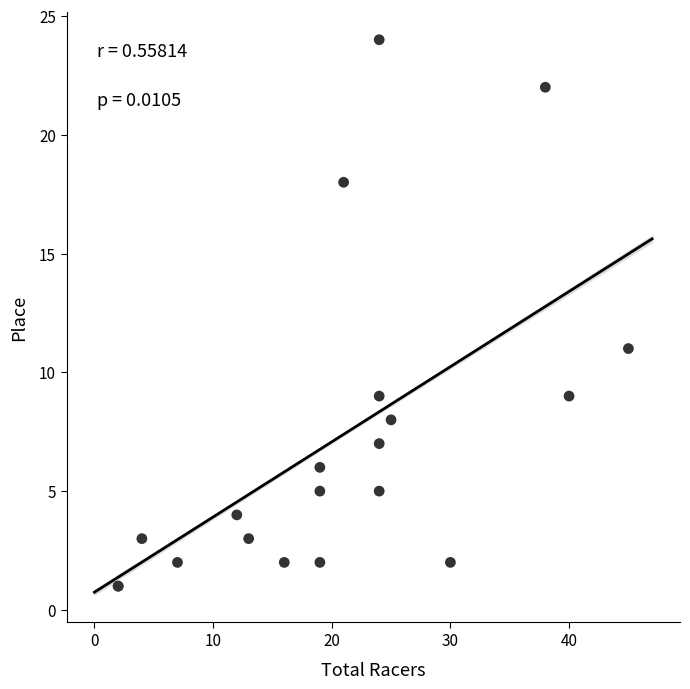

What Y value in the scatter plot is closest to 12?

11